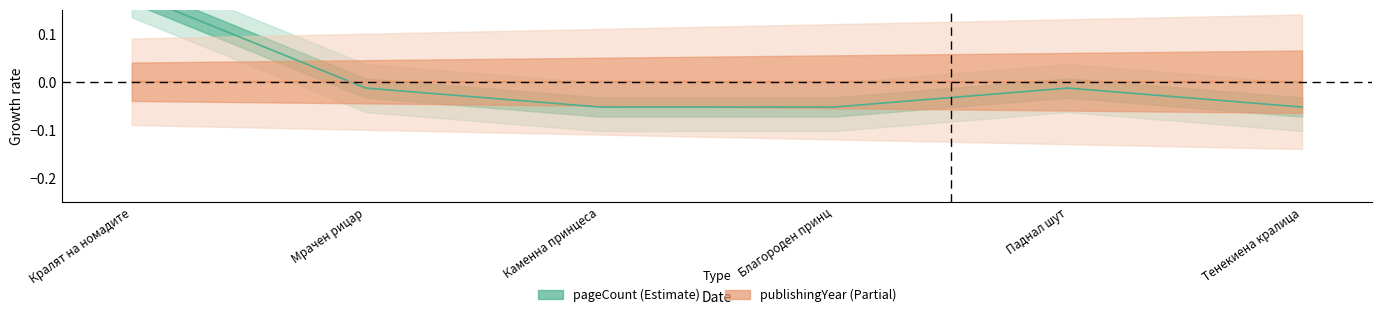

Rank the series by their average value, from highest to lowest.

pageCount, publishingYear